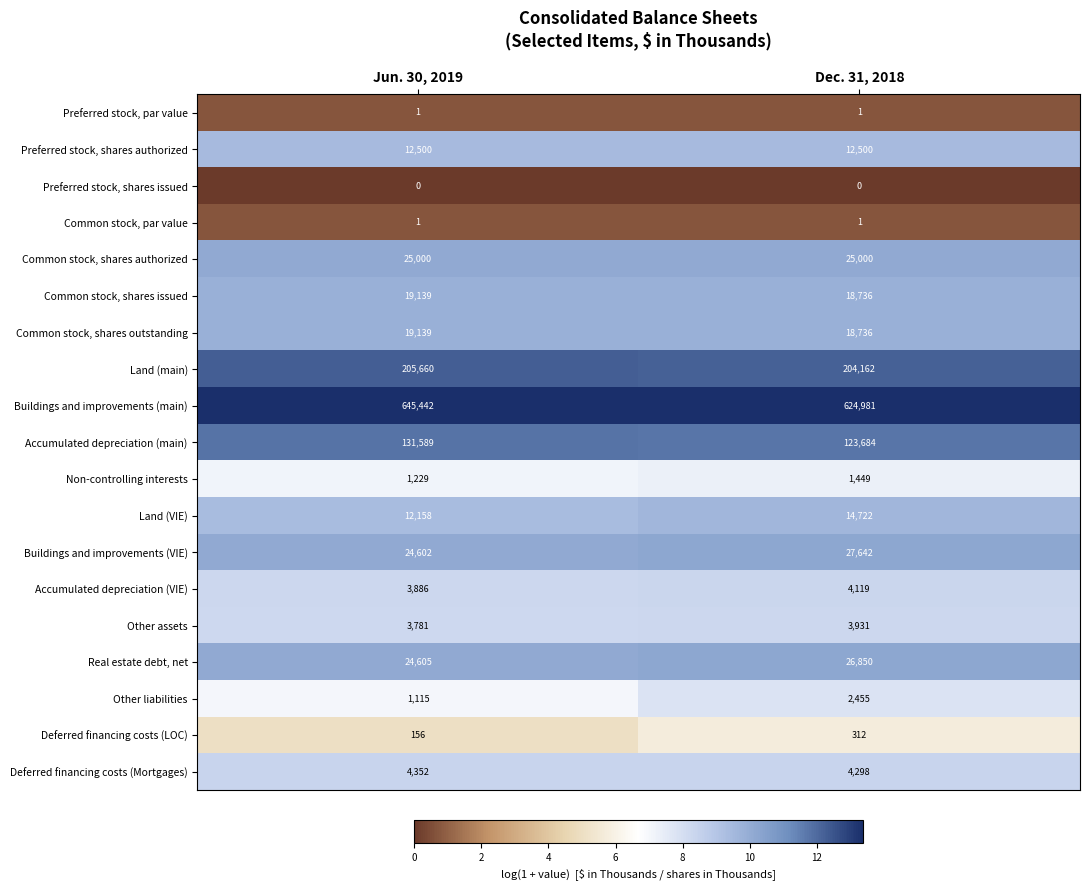

Which label corresponds to the largest value in the chart?

Jun. 30, 2019